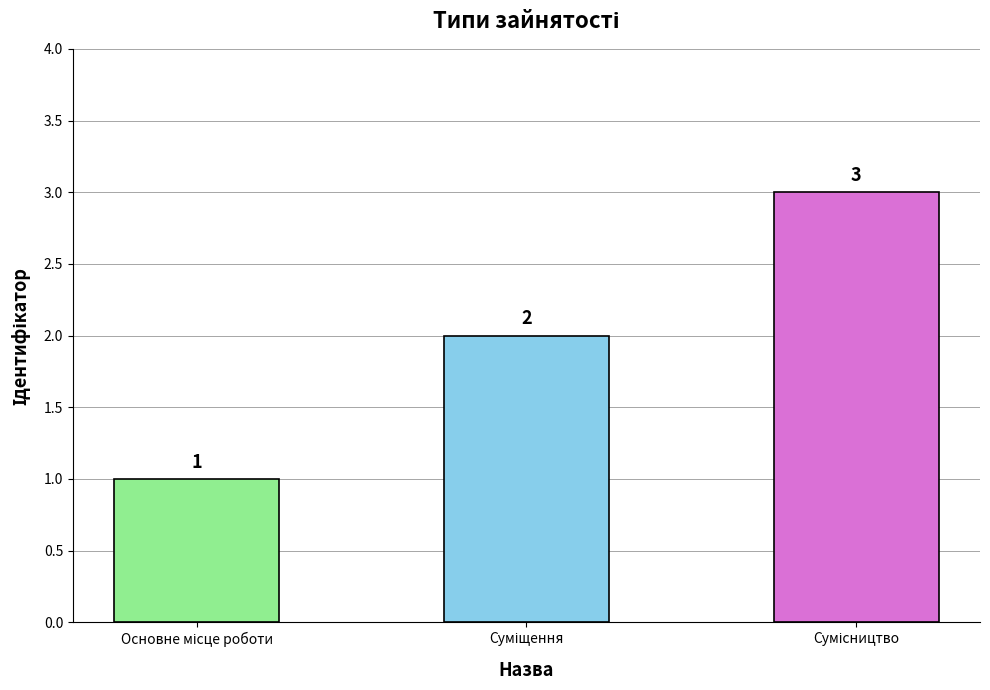

How many values are between 1 and 3?

3